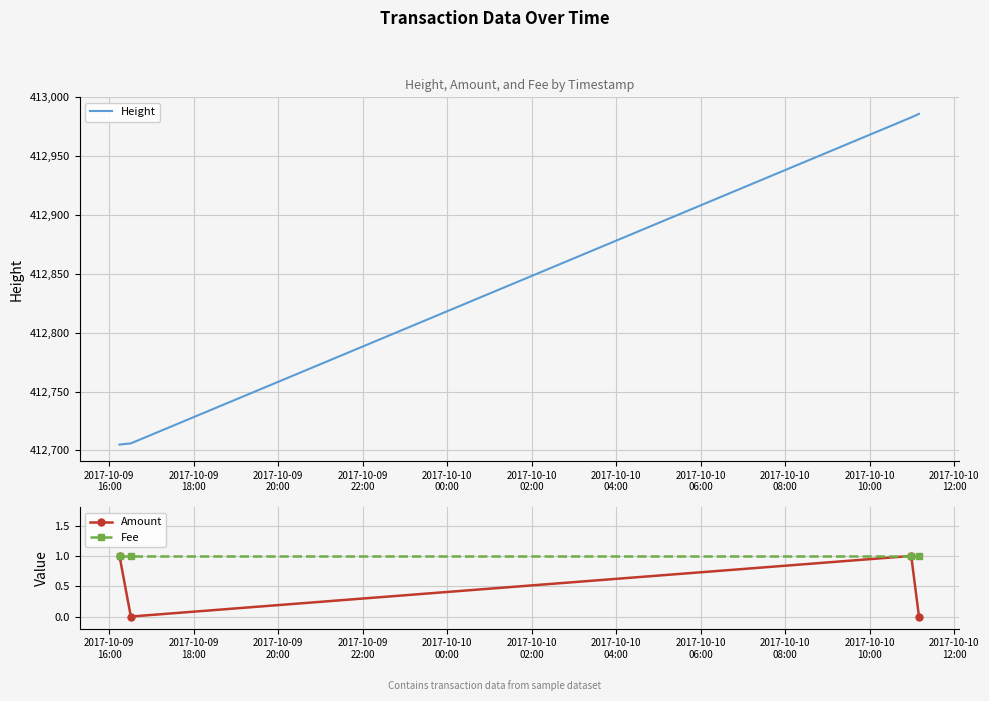

What is the value of the Fee point at the 2nd from the left?

1